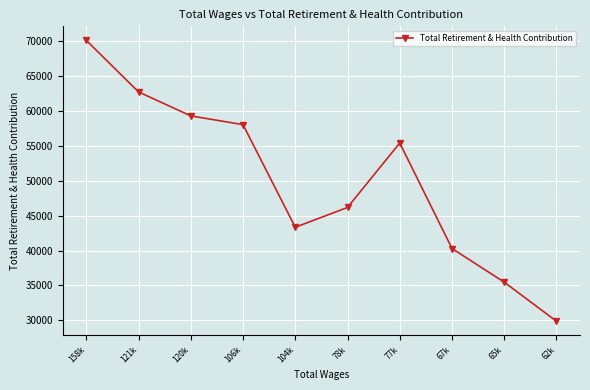

Where is the first local minimum?

104k